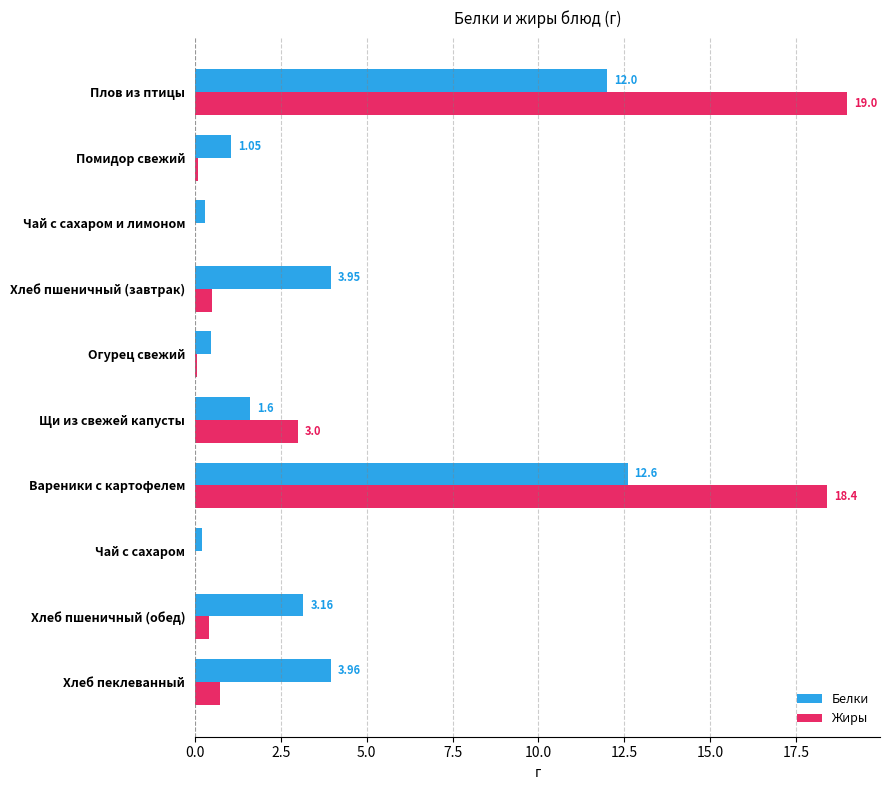

Which category has the highest value in the Белки series?

Вареники с картофелем